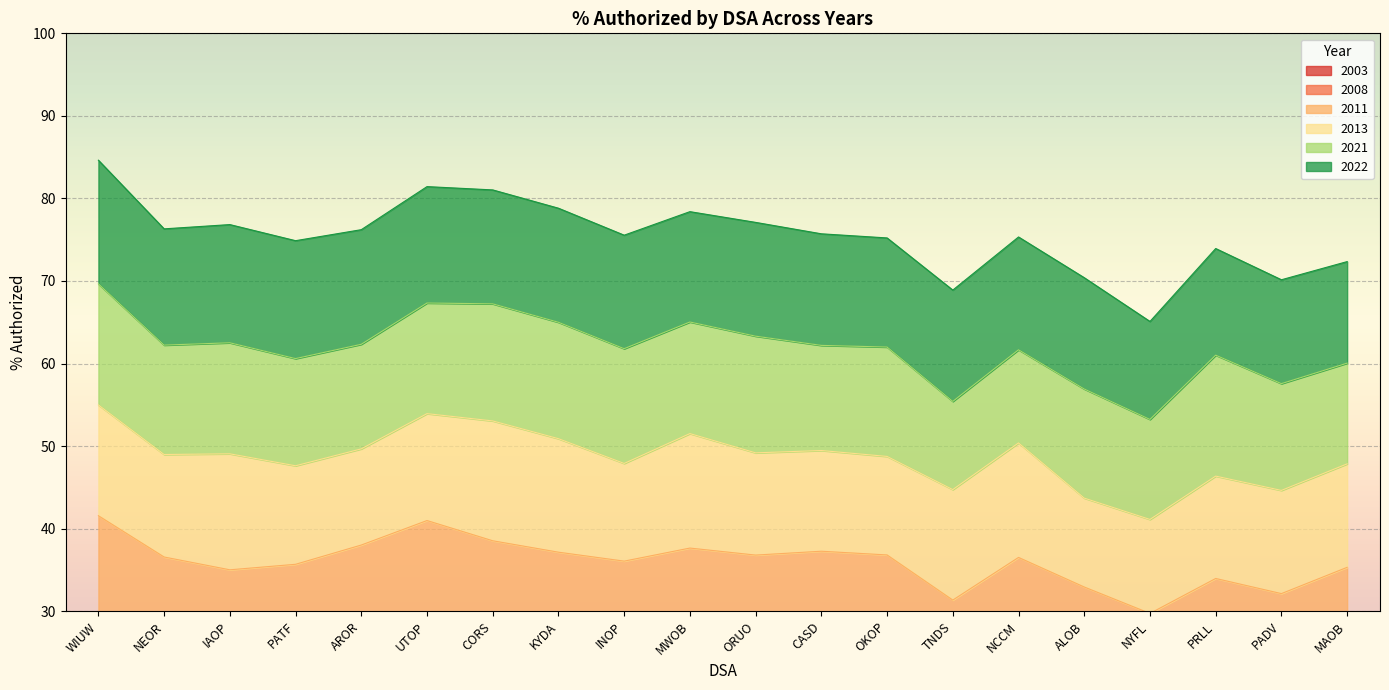

In 2003, how many points are lower than both neighbors (excluding endpoints)?

7